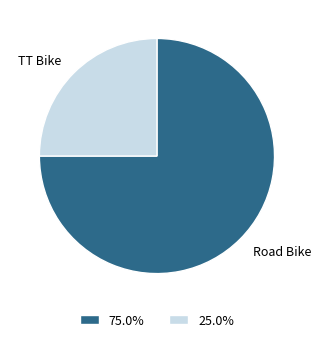

Is there a majority slice in this chart?

Yes